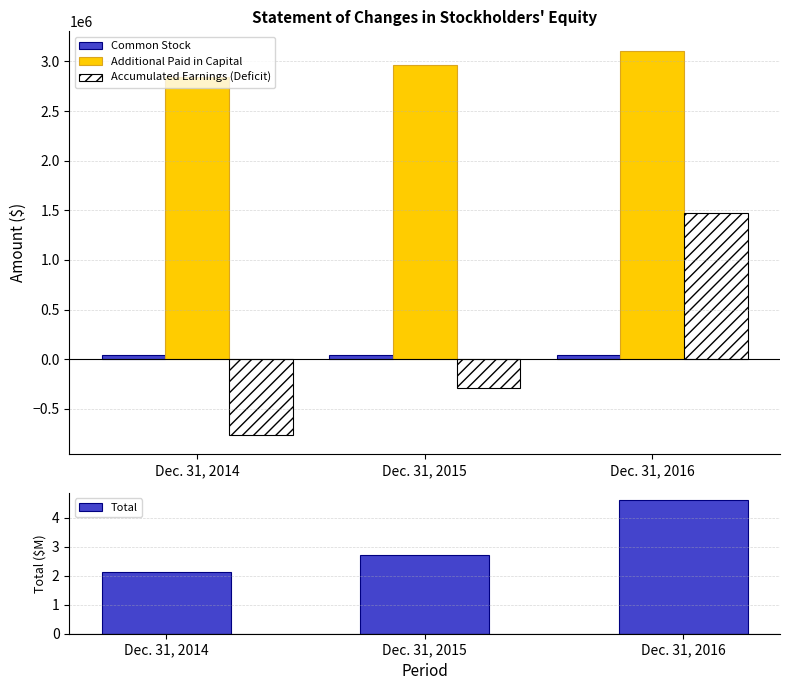

Is the value of Accumulated Earnings (Deficit) at Dec. 31, 2015 greater than the value of Additional Paid in Capital at Dec. 31, 2015?

No